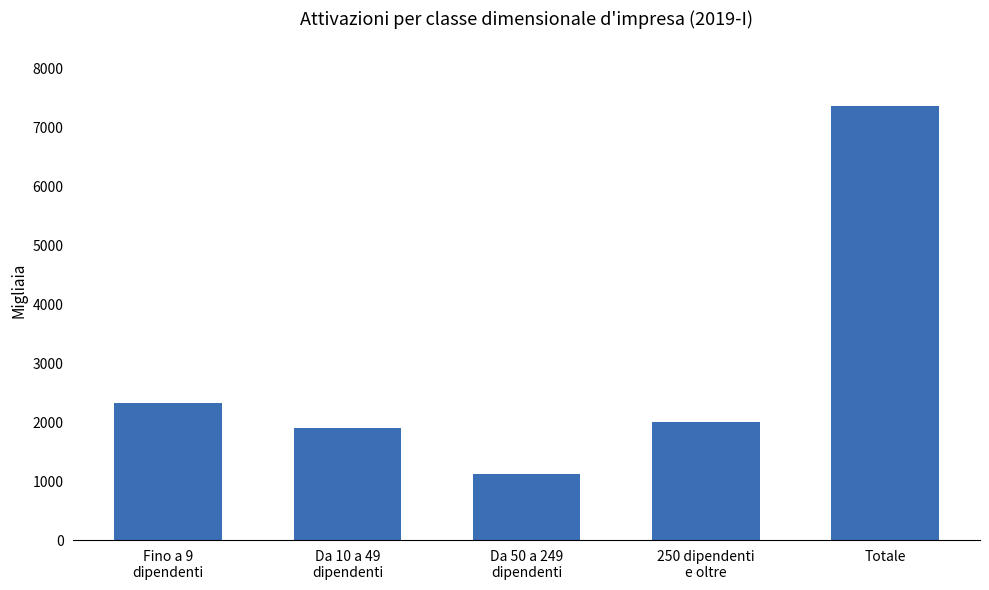

Rank the categories by value from lowest to highest.

Da 50 a 249
dipendenti, Da 10 a 49
dipendenti, 250 dipendenti
e oltre, Fino a 9
dipendenti, Totale